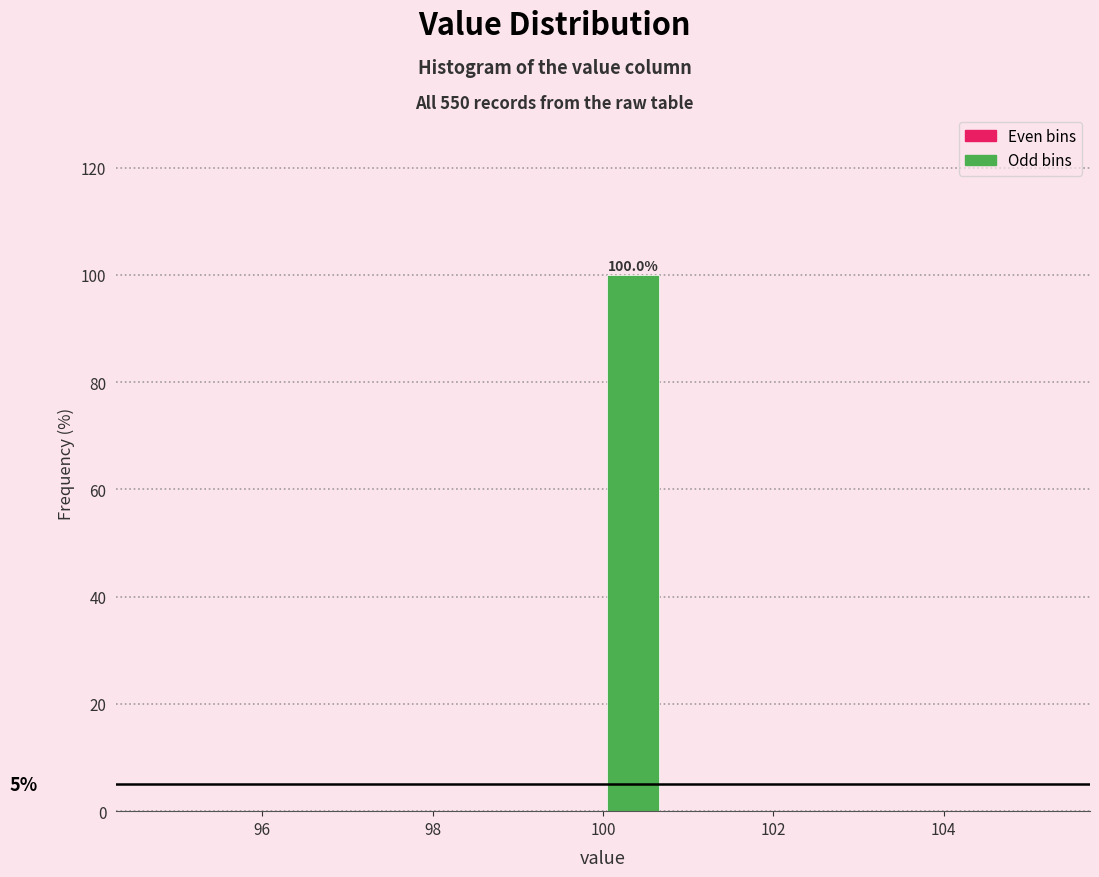

Around what value on the x-axis is the tallest bar? Give the approximate position of its centre, as read against the axis.

100.4